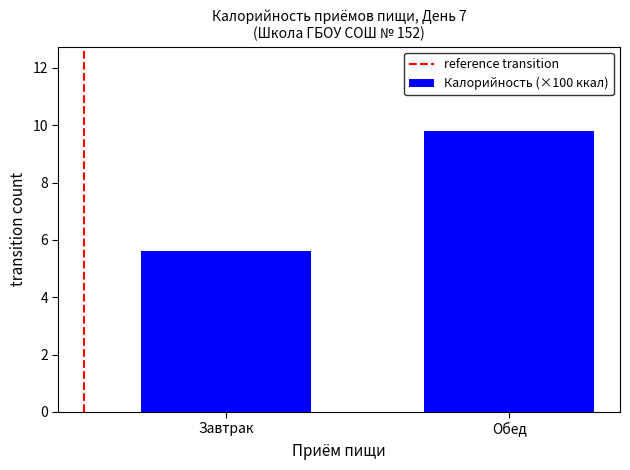

Which label corresponds to the smallest value in the chart?

Завтрак